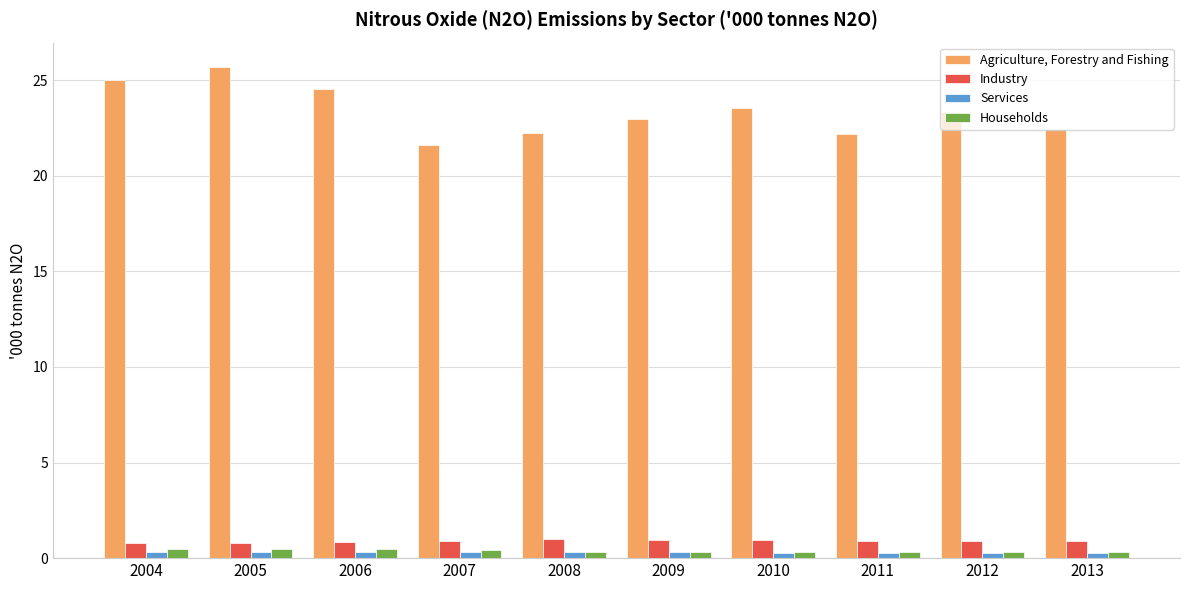

The value of Agriculture, Forestry and Fishing at 2012 is 23.3. True or false?

True